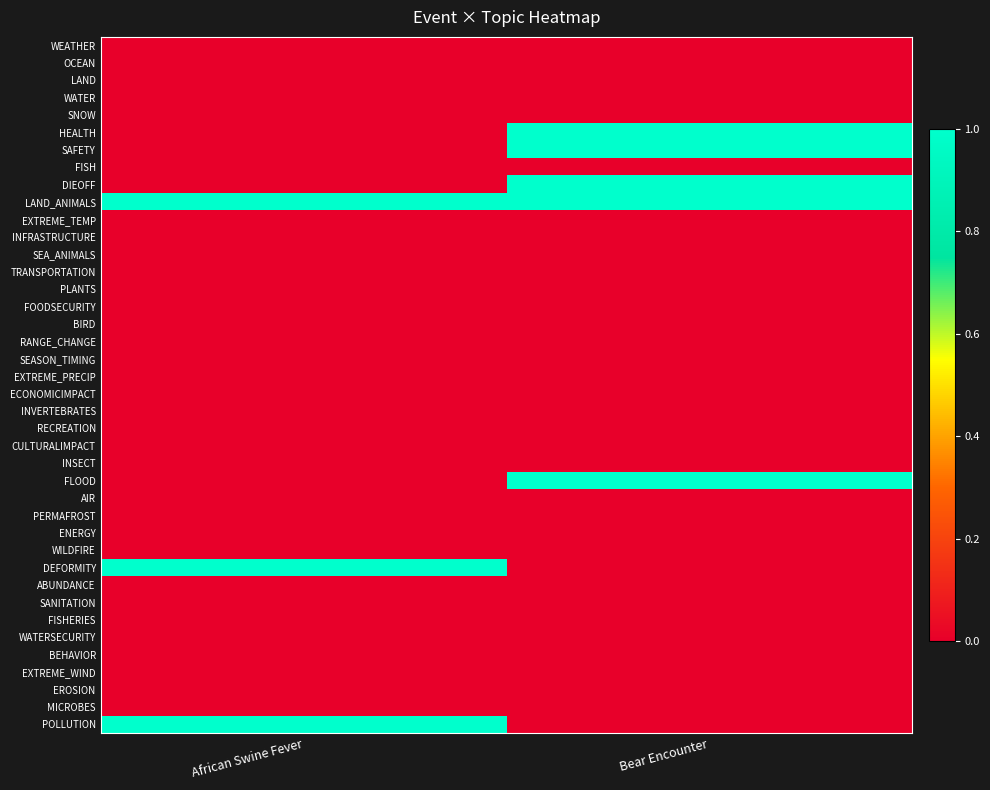

Reading left to right, transcribe all the data shown in this chart.

WEATHER: African Swine Fever=0	Bear Encounter=0
OCEAN: African Swine Fever=0	Bear Encounter=0
LAND: African Swine Fever=0	Bear Encounter=0
WATER: African Swine Fever=0	Bear Encounter=0
SNOW: African Swine Fever=0	Bear Encounter=0
HEALTH: African Swine Fever=0	Bear Encounter=1
SAFETY: African Swine Fever=0	Bear Encounter=1
FISH: African Swine Fever=0	Bear Encounter=0
DIEOFF: African Swine Fever=0	Bear Encounter=1
LAND_ANIMALS: African Swine Fever=1	Bear Encounter=1
EXTREME_TEMP: African Swine Fever=0	Bear Encounter=0
INFRASTRUCTURE: African Swine Fever=0	Bear Encounter=0
SEA_ANIMALS: African Swine Fever=0	Bear Encounter=0
TRANSPORTATION: African Swine Fever=0	Bear Encounter=0
PLANTS: African Swine Fever=0	Bear Encounter=0
FOODSECURITY: African Swine Fever=0	Bear Encounter=0
BIRD: African Swine Fever=0	Bear Encounter=0
RANGE_CHANGE: African Swine Fever=0	Bear Encounter=0
SEASON_TIMING: African Swine Fever=0	Bear Encounter=0
EXTREME_PRECIP: African Swine Fever=0	Bear Encounter=0
ECONOMICIMPACT: African Swine Fever=0	Bear Encounter=0
INVERTEBRATES: African Swine Fever=0	Bear Encounter=0
RECREATION: African Swine Fever=0	Bear Encounter=0
CULTURALIMPACT: African Swine Fever=0	Bear Encounter=0
INSECT: African Swine Fever=0	Bear Encounter=0
FLOOD: African Swine Fever=0	Bear Encounter=1
AIR: African Swine Fever=0	Bear Encounter=0
PERMAFROST: African Swine Fever=0	Bear Encounter=0
ENERGY: African Swine Fever=0	Bear Encounter=0
WILDFIRE: African Swine Fever=0	Bear Encounter=0
DEFORMITY: African Swine Fever=1	Bear Encounter=0
ABUNDANCE: African Swine Fever=0	Bear Encounter=0
SANITATION: African Swine Fever=0	Bear Encounter=0
FISHERIES: African Swine Fever=0	Bear Encounter=0
WATERSECURITY: African Swine Fever=0	Bear Encounter=0
BEHAVIOR: African Swine Fever=0	Bear Encounter=0
EXTREME_WIND: African Swine Fever=0	Bear Encounter=0
EROSION: African Swine Fever=0	Bear Encounter=0
MICROBES: African Swine Fever=0	Bear Encounter=0
POLLUTION: African Swine Fever=1	Bear Encounter=0